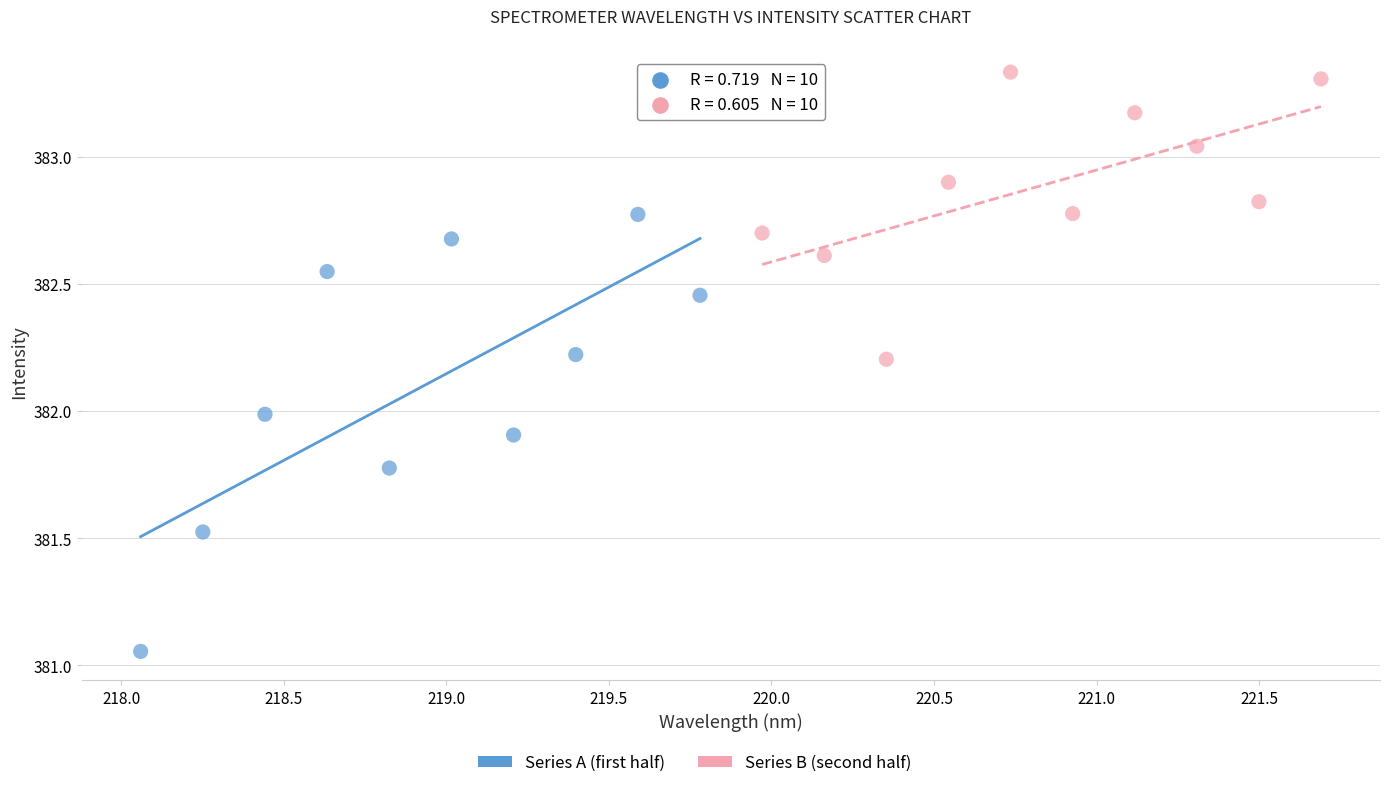

Which series contains the lowest Y value?

Series A (first half)